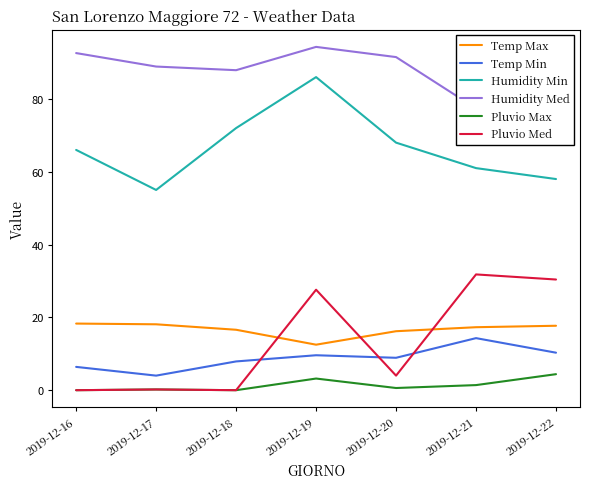

In Pluvio Max, how many points are higher than both neighbors (excluding endpoints)?

2